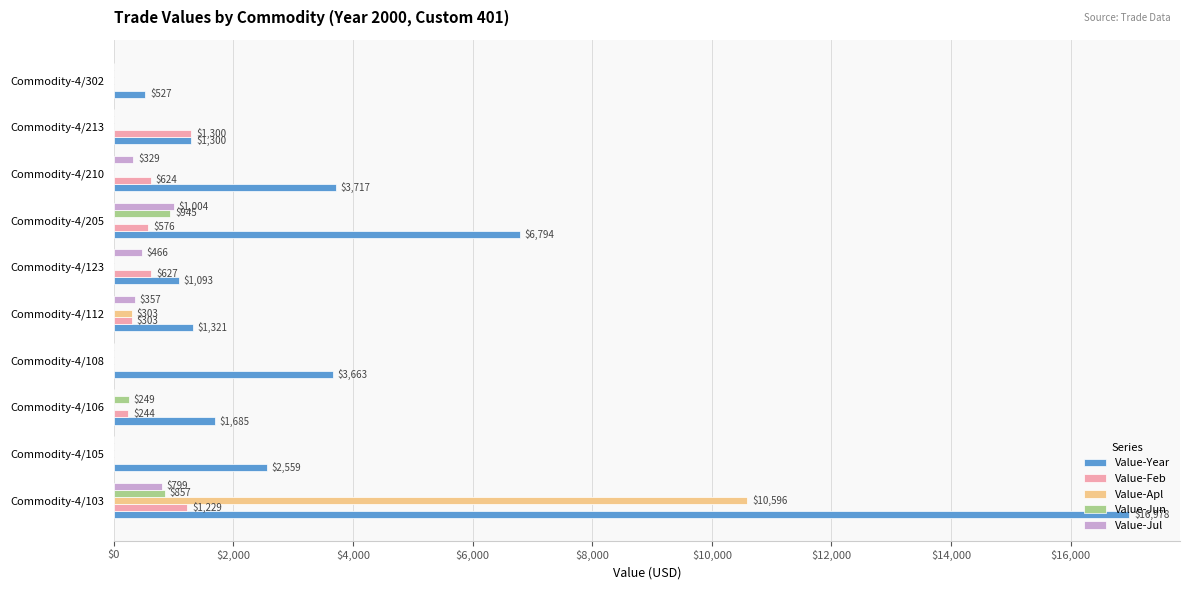

Which series changed the most between Commodity-4/210 and Commodity-4/213?

Value-Year